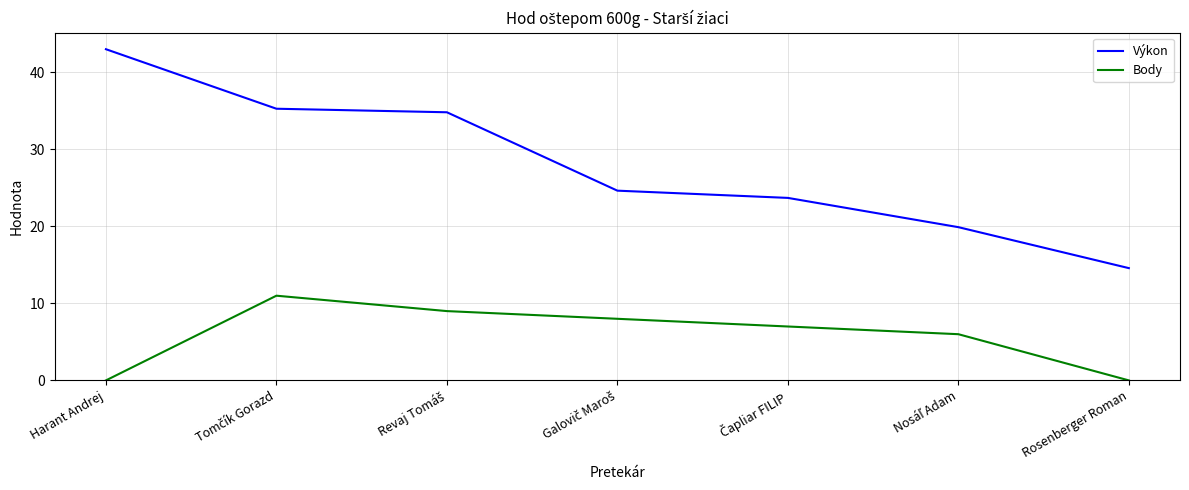

The Body series shows 0.0 at Rosenberger Roman. True or false?

True